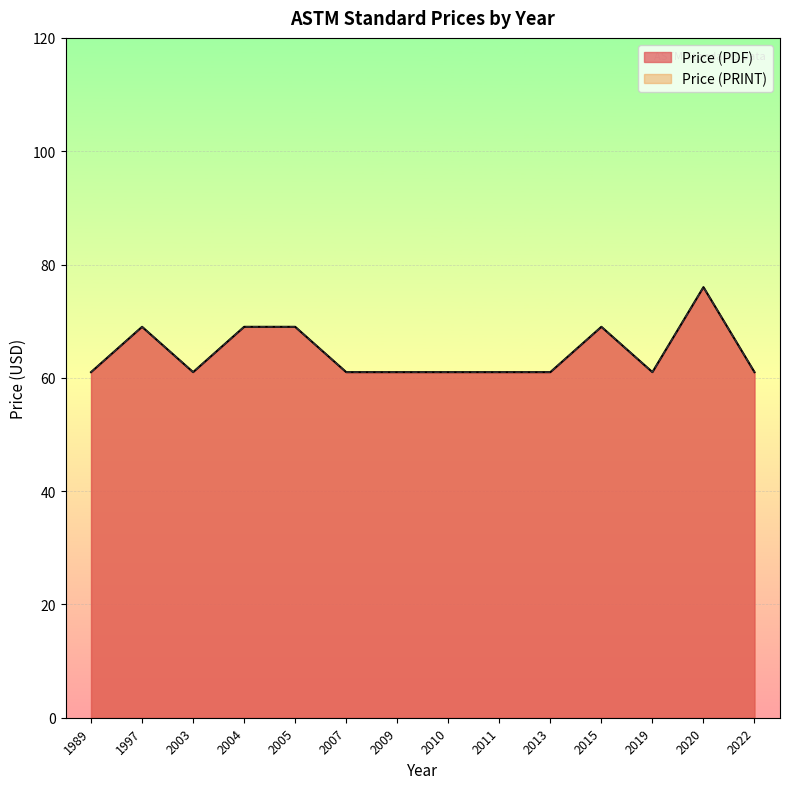

Rank the categories by Price (PRINT) value from highest to lowest.

2020, 1997, 2004, 2005, 2015, 1989, 2003, 2007, 2009, 2010, 2011, 2013, 2019, 2022